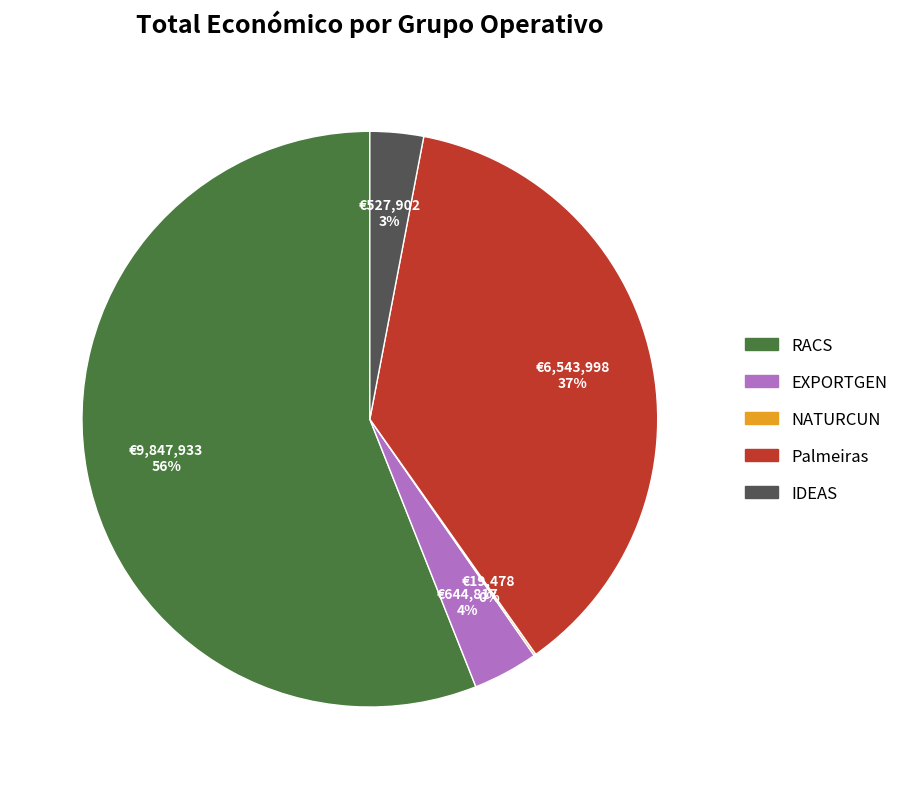

To the nearest percent, what is the difference between the RACS and Palmeiras slice percentages?

19%